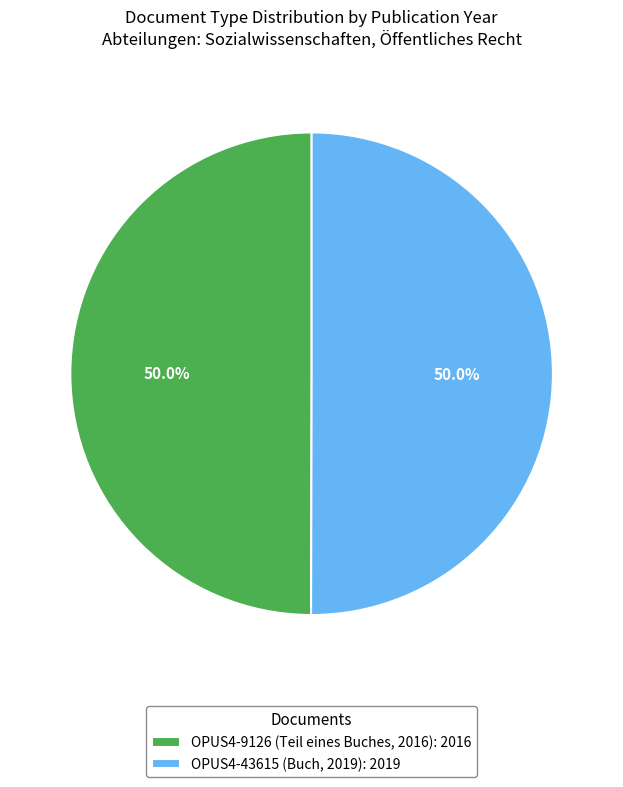

How many slices are in this pie chart?

2